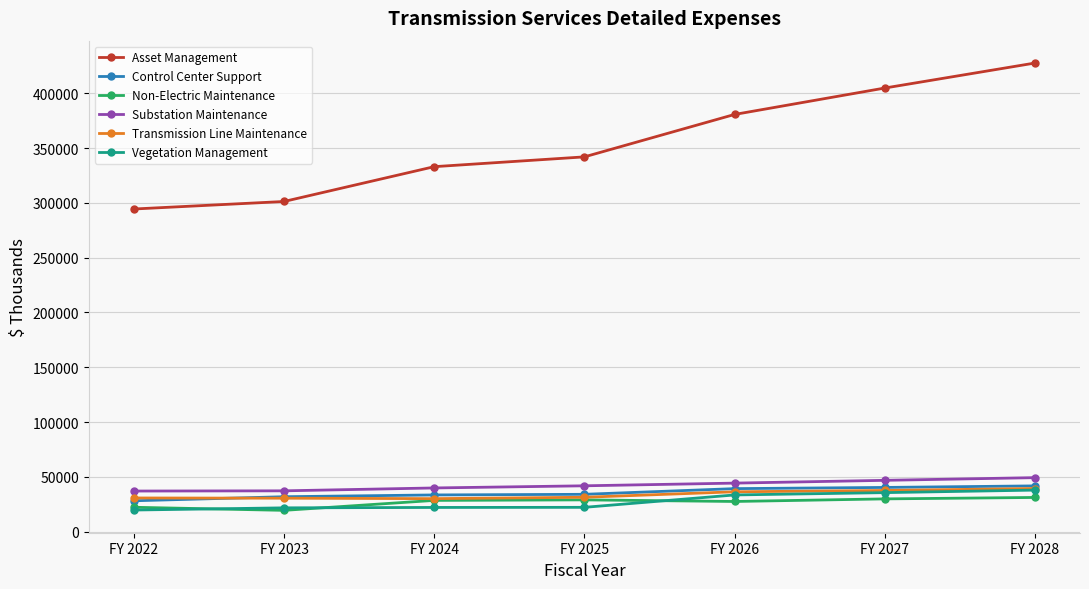

At which category is the sum across all series the highest?

FY 2028